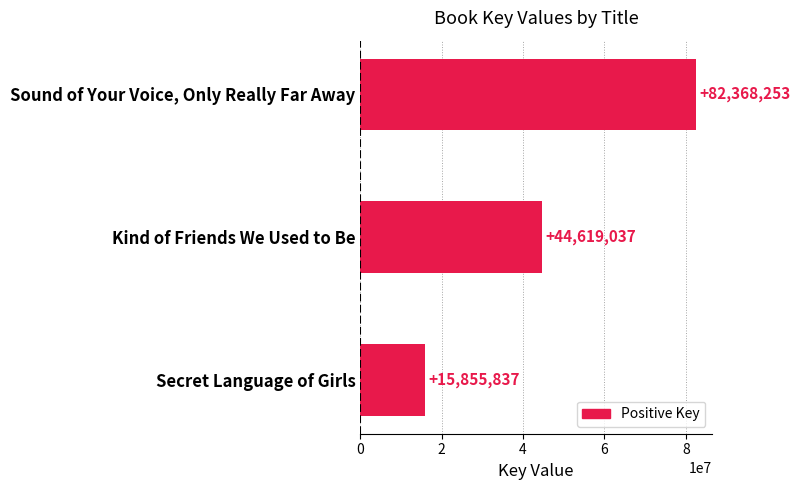

Rank the categories by value from lowest to highest.

Secret Language of Girls, Kind of Friends We Used to Be, Sound of Your Voice, Only Really Far Away